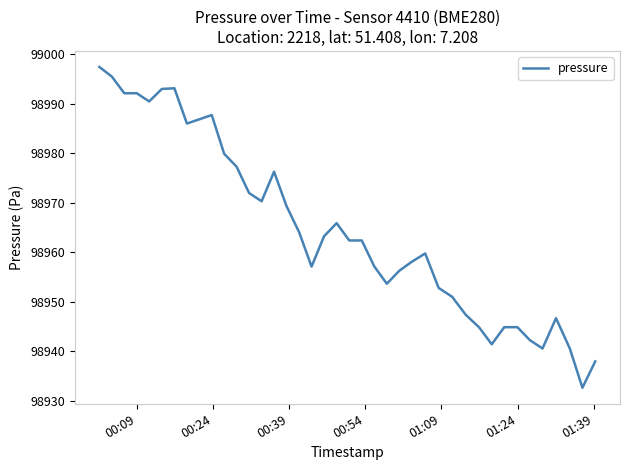

What is the greatest value displayed?

98997.5